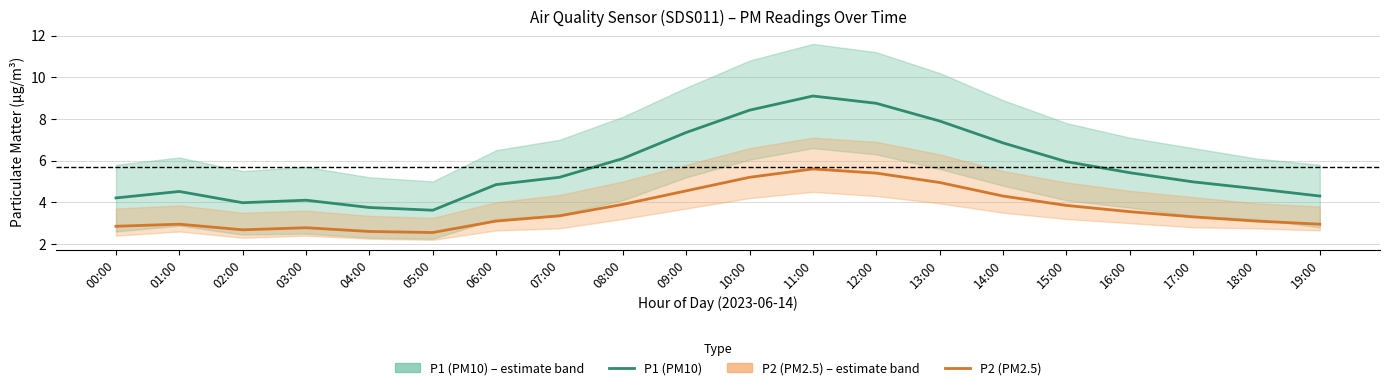

Which series has the largest range (max minus min)?

P1 (PM10 estimate)